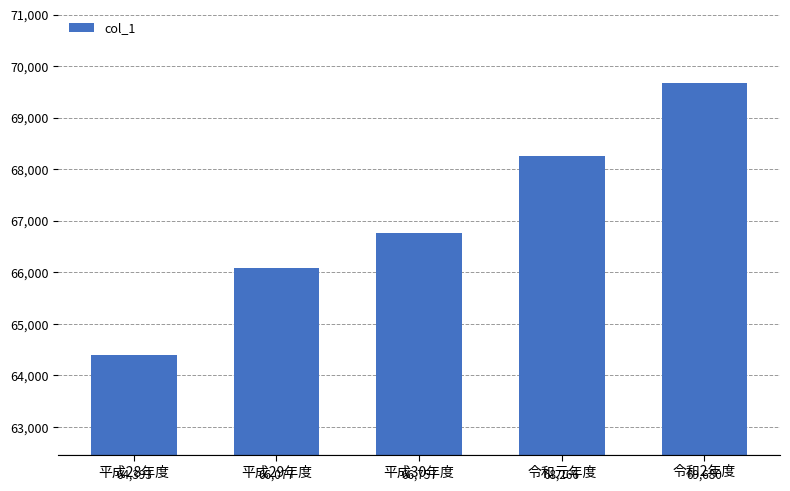

Reading right to left, list all the values displayed in this chart.

令和2年度=69680	令和元年度=68266	平成30年度=66757	平成29年度=66077	平成28年度=64393